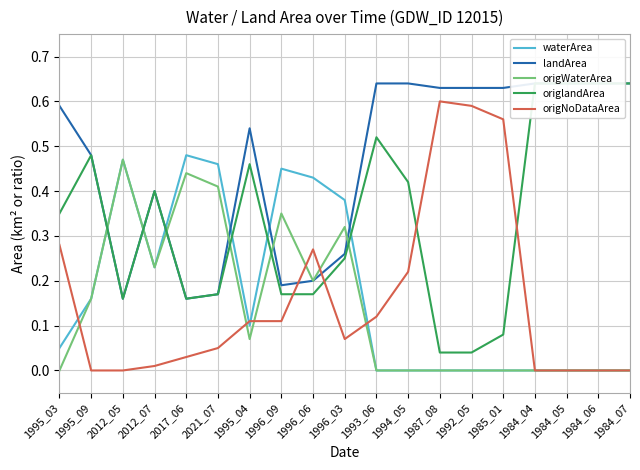

What are all the series names shown in the legend?

waterArea, landArea, origWaterArea, origlandArea, origNoDataArea